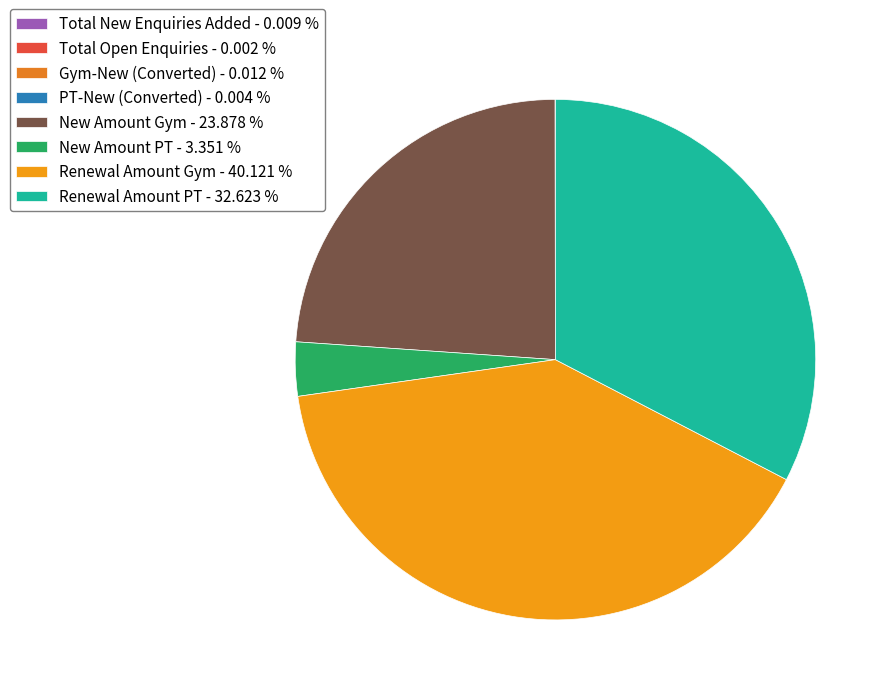

To the nearest percent, what is the difference between the largest and smallest slice percentages?

40%